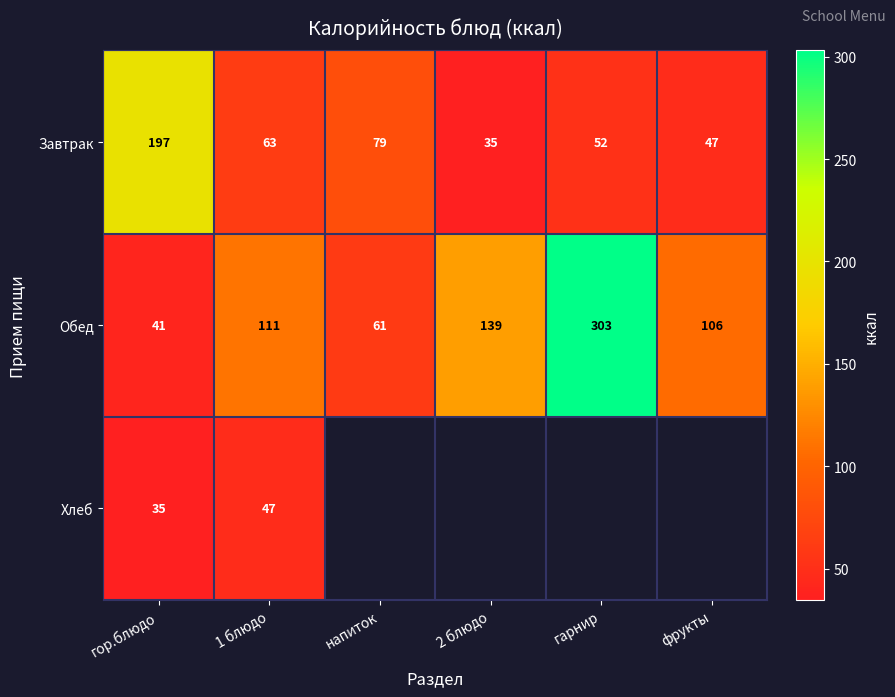

List the labels in order of Завтрак value, largest first.

гор.блюдо, напиток, 1 блюдо, гарнир, фрукты, 2 блюдо